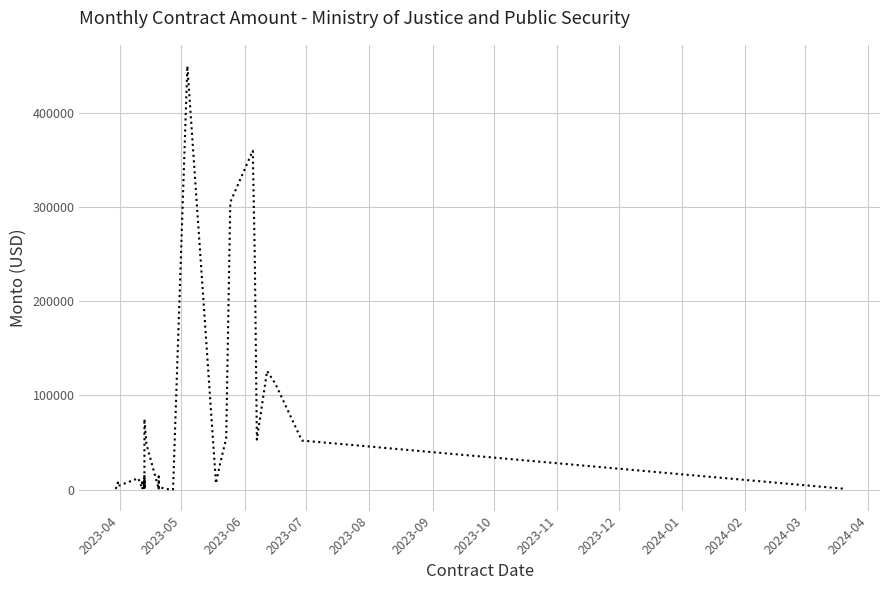

True or false: there are more than 2 points higher than both neighbors.

True